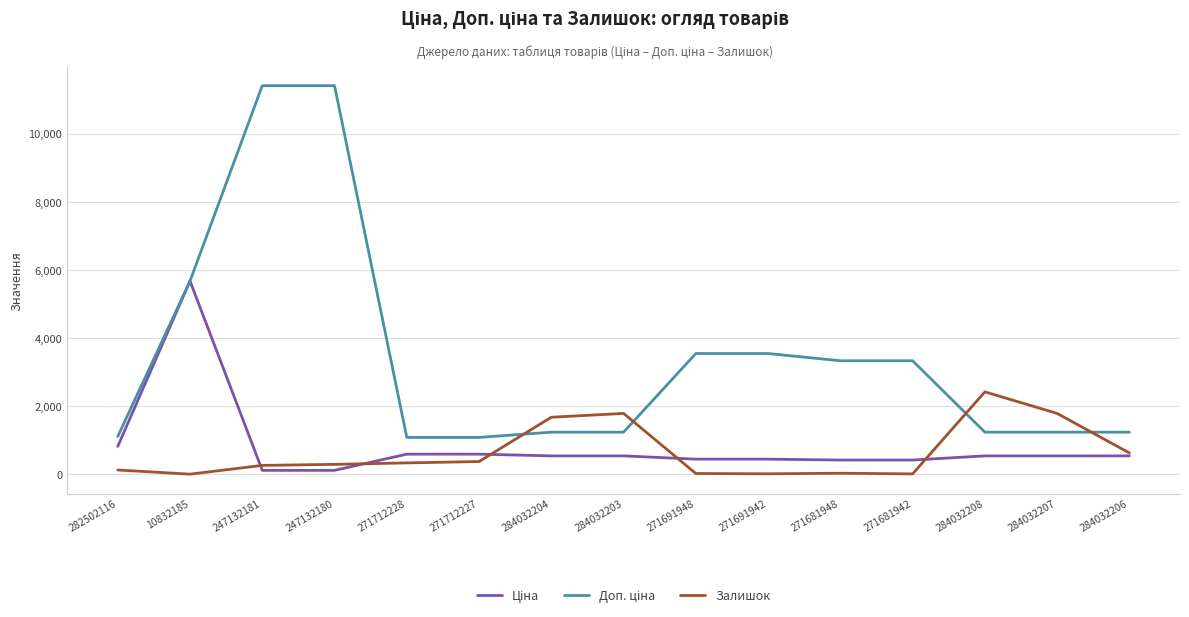

Does the chart have visible grid lines?

Yes